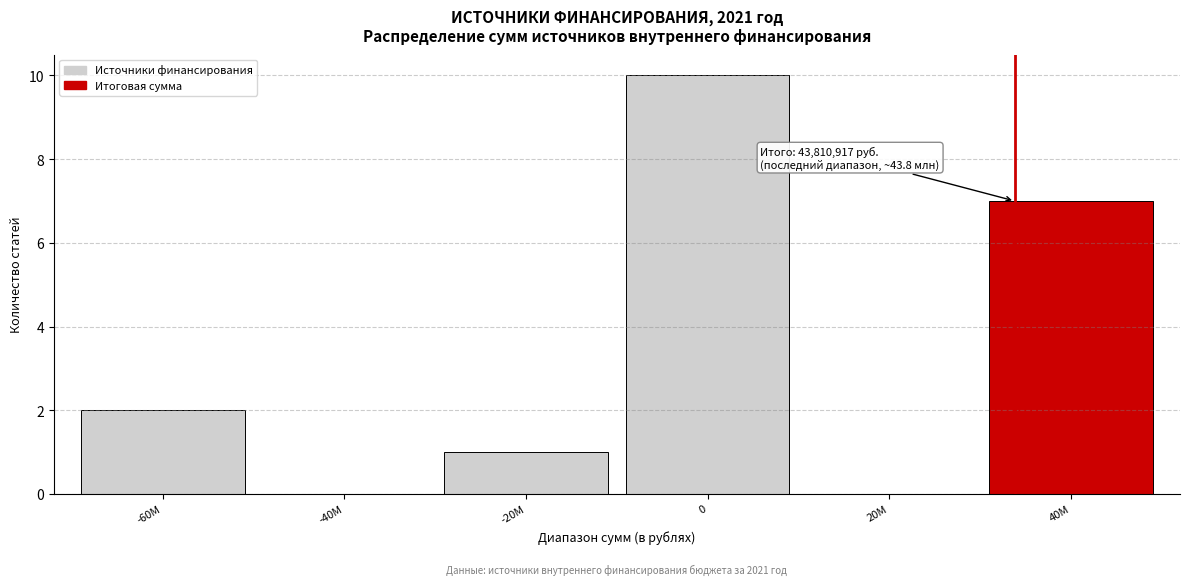

Reading left to right, list all the values displayed in this chart.

-60M=2	-40M=0	-20M=1	0=10	20M=0	40M=7